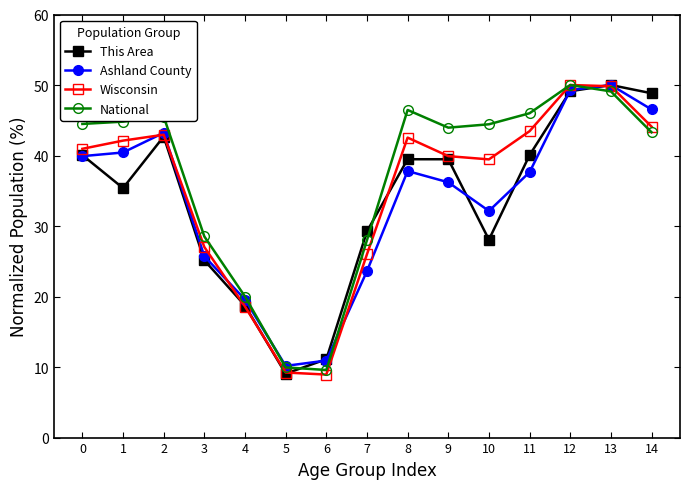

The value of National at 9 is 44.0. True or false?

True